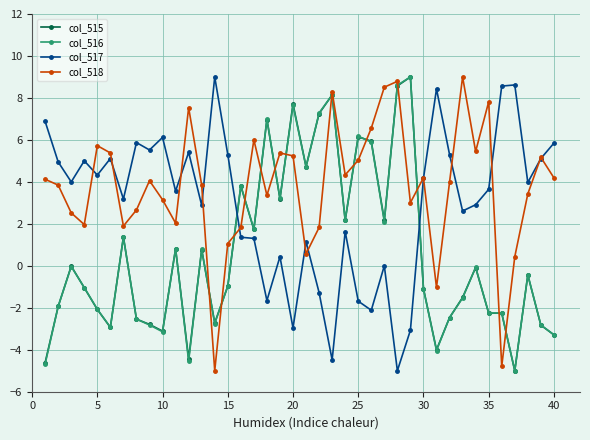

What is the value of the col_518 point at the 32nd from the left?

4.0